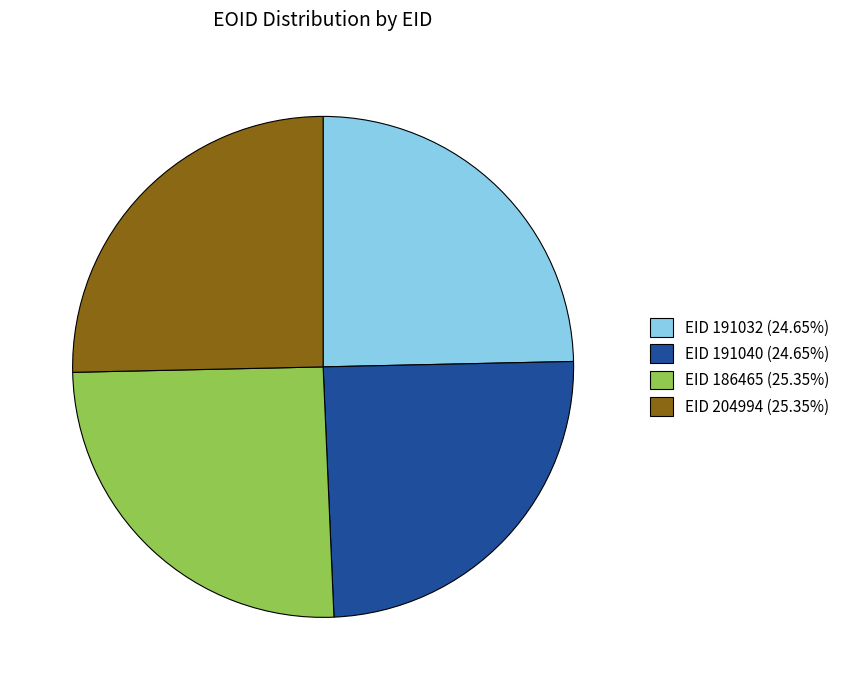

Is the sum of EID 204994 (25.35%) and EID 186465 (25.35%) greater than half?

Yes